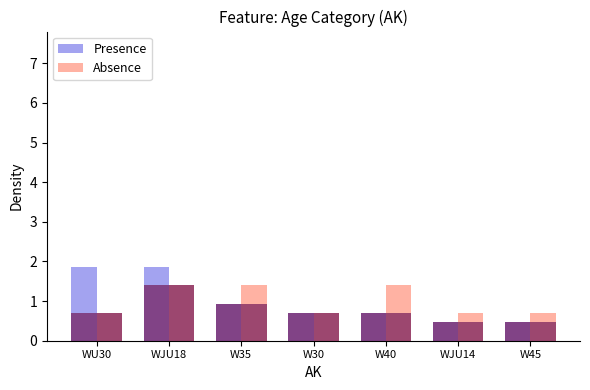

Which series has the largest total across all categories?

Absence